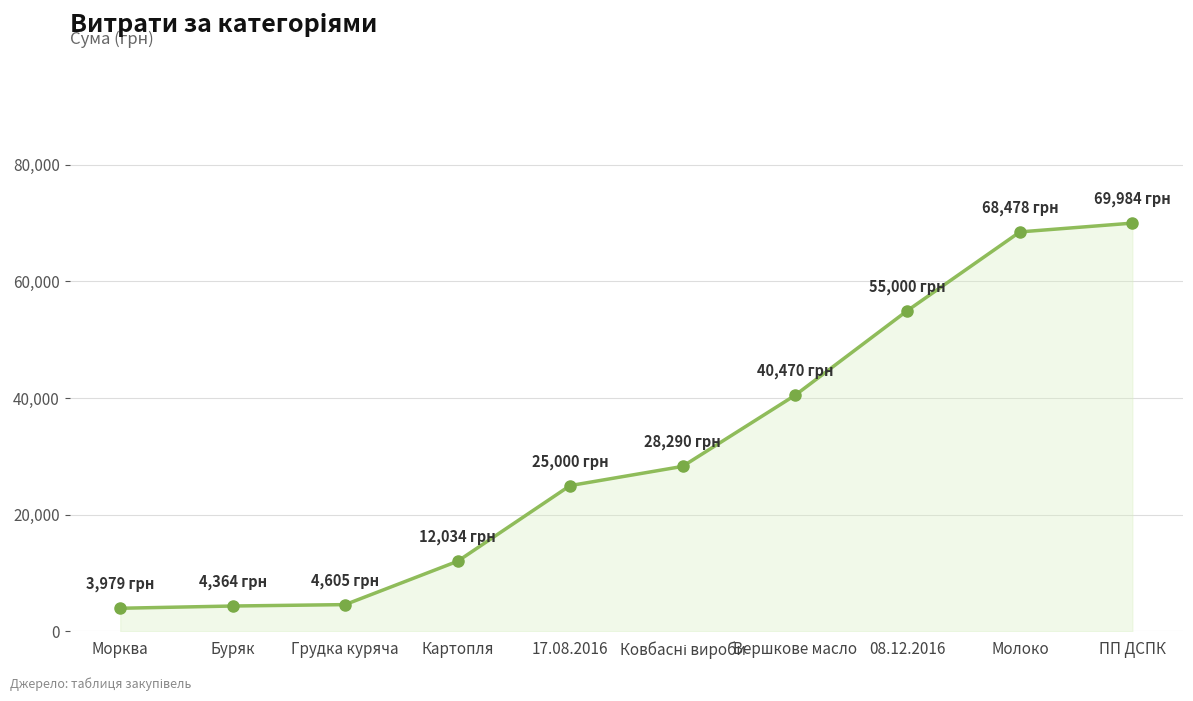

Is it true that the value at Картопля is 12034.1?

True